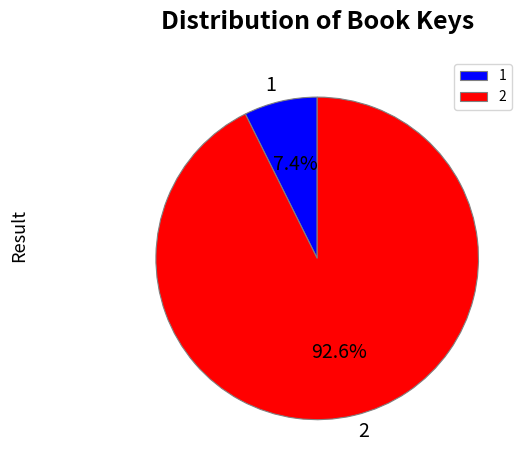

The 2 slice represents 93% of the pie. True or false?

True